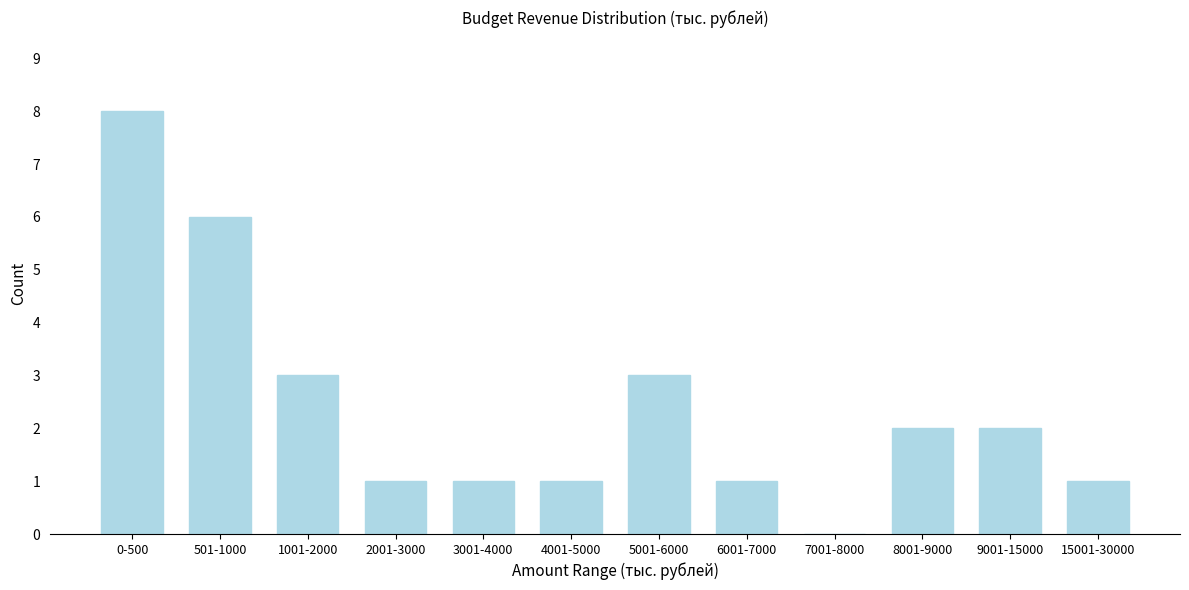

Reading left to right, extract all data points from this chart.

0-500=8	501-1000=6	1001-2000=3	2001-3000=1	3001-4000=1	4001-5000=1	5001-6000=3	6001-7000=1	7001-8000=0	8001-9000=2	9001-15000=2	15001-30000=1